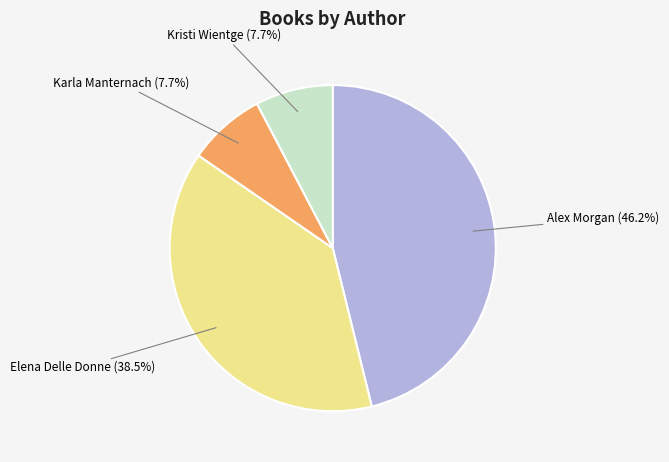

Is there a majority slice in this chart?

No